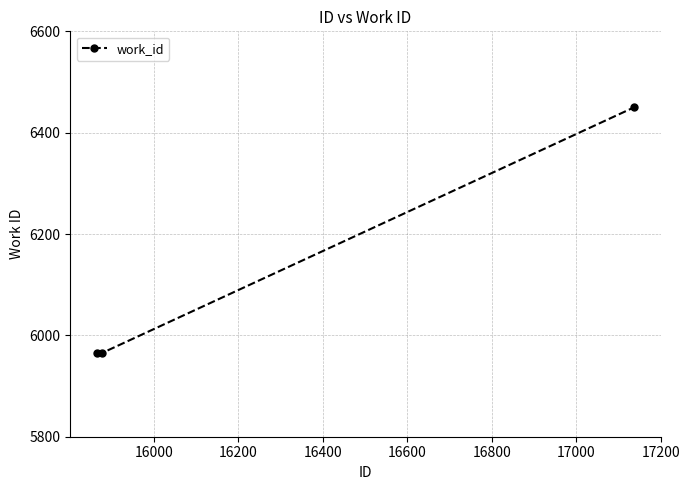

Does the chart display data point markers on the line(s)?

Yes